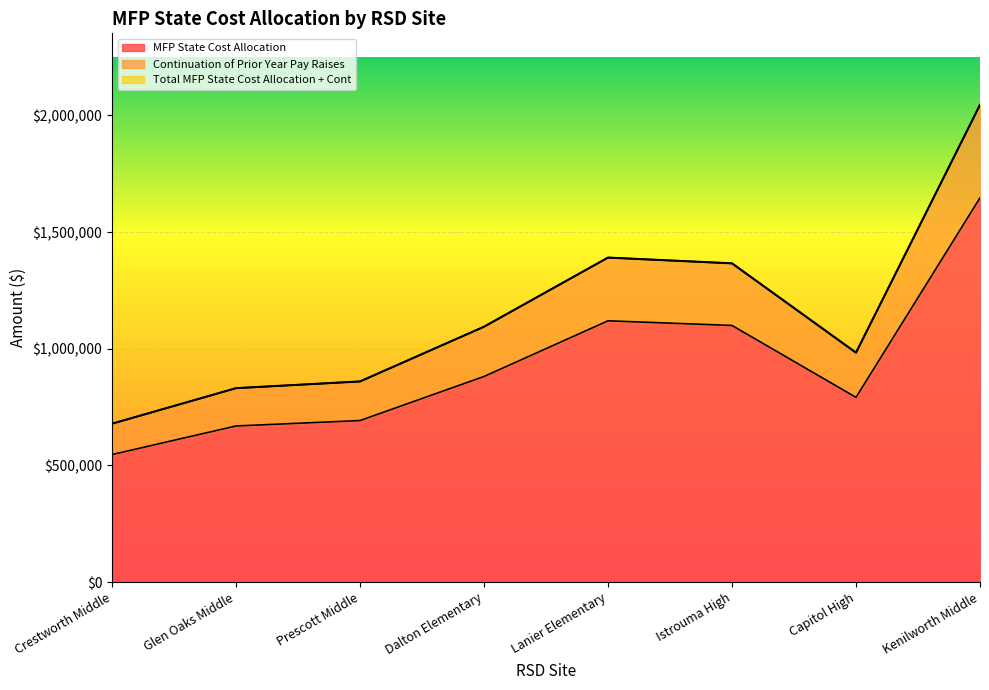

Reading left to right, extract all data points from this chart.

MFP State Cost Allocation: 546656	669239	692431	881276	1119817	1099938	791823	1646594
Continuation of Prior Year Pay Raises: 678899	831137	859939	1094469	1390716	1366028	983376	2044928
Total MFP State Cost Allocation + Cont: 678899	831137	859939	1094469	1390716	1366028	983376	2044928